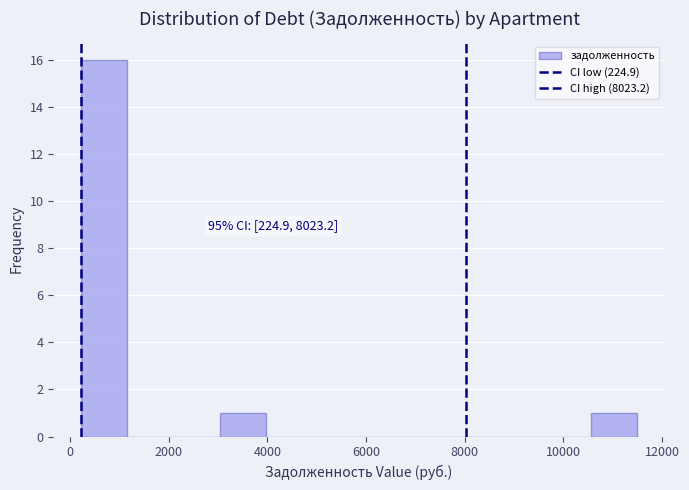

Over which range of the x-axis is the bar tallest?

200 to 1200